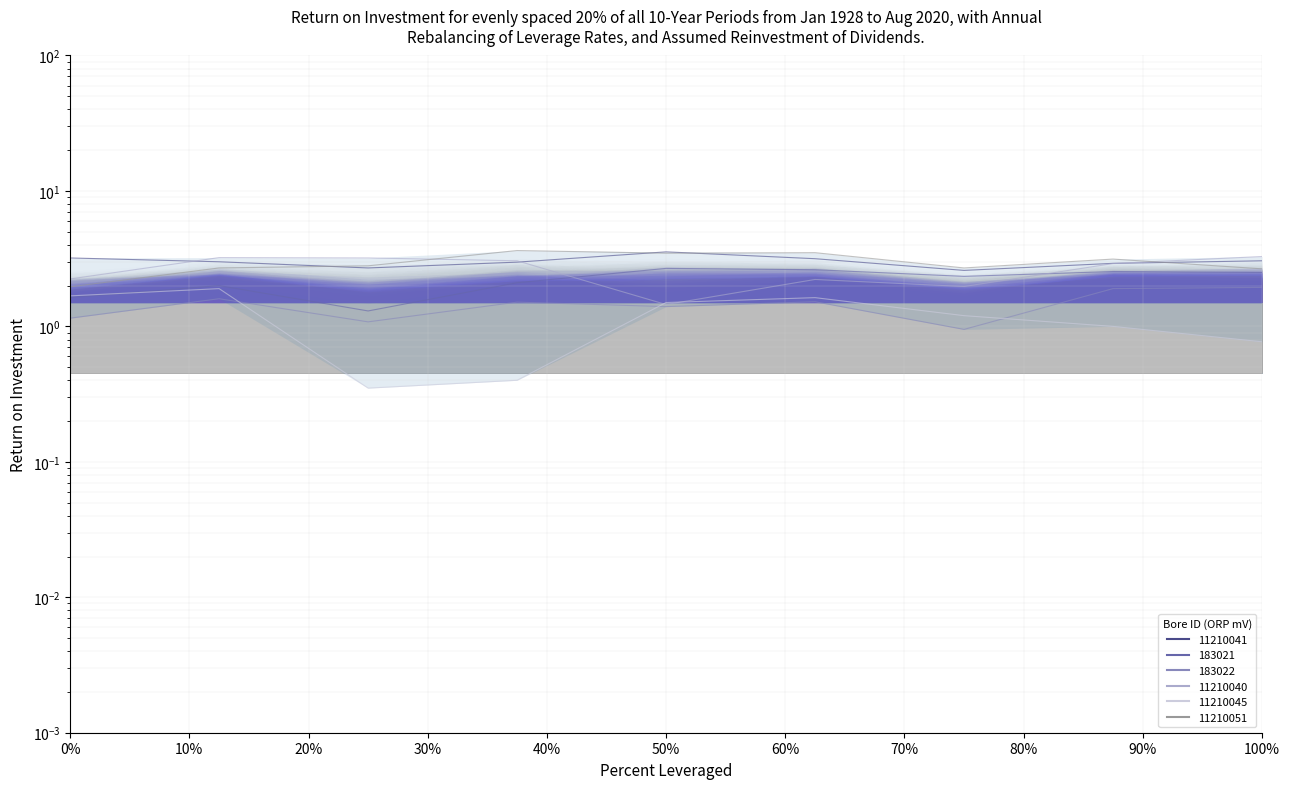

Which series has the largest total across all categories?

11210041